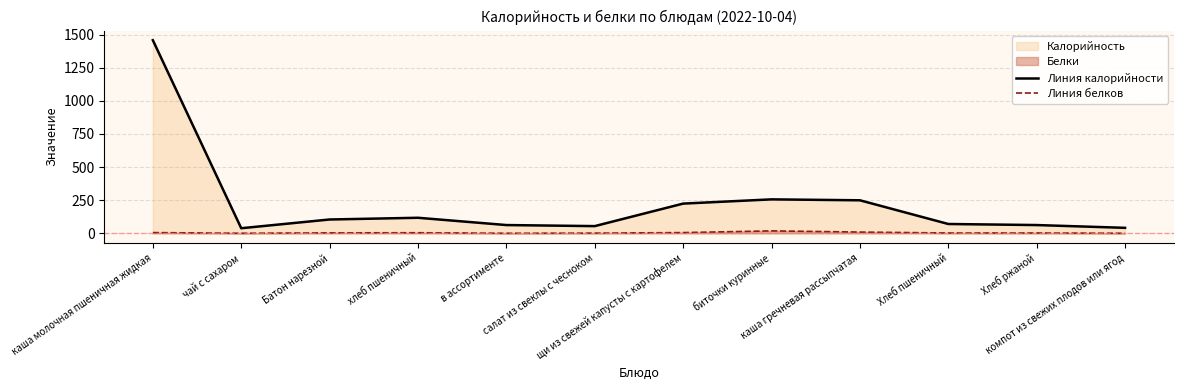

Does the chart have visible grid lines?

Yes